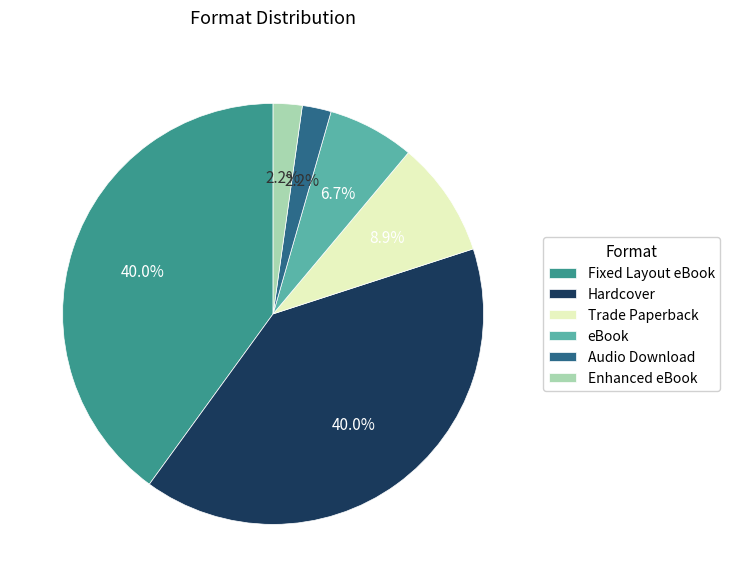

Do eBook and Fixed Layout eBook together represent more than half of the pie?

No